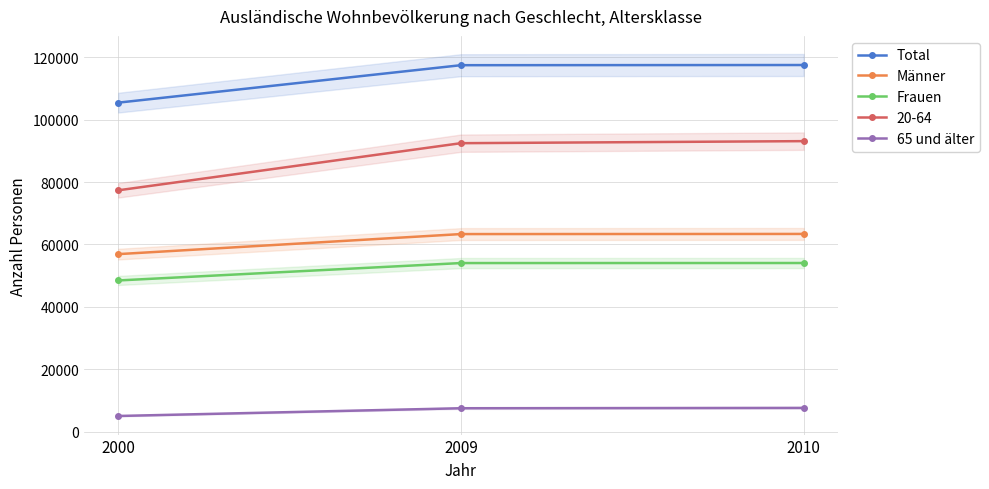

Read the Frauen value at 2010.

54072